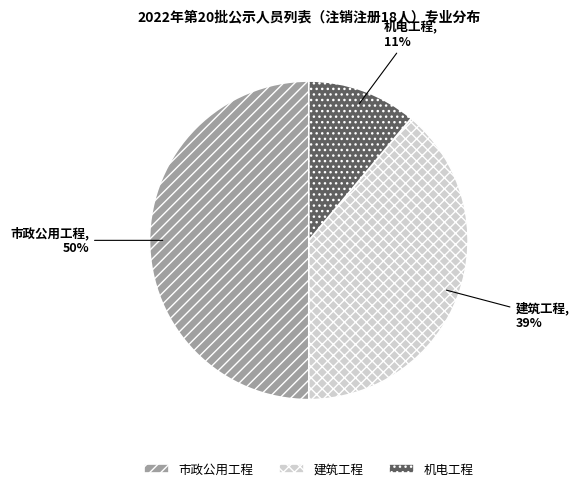

Between 机电工程 and 市政公用工程, which is larger?

市政公用工程